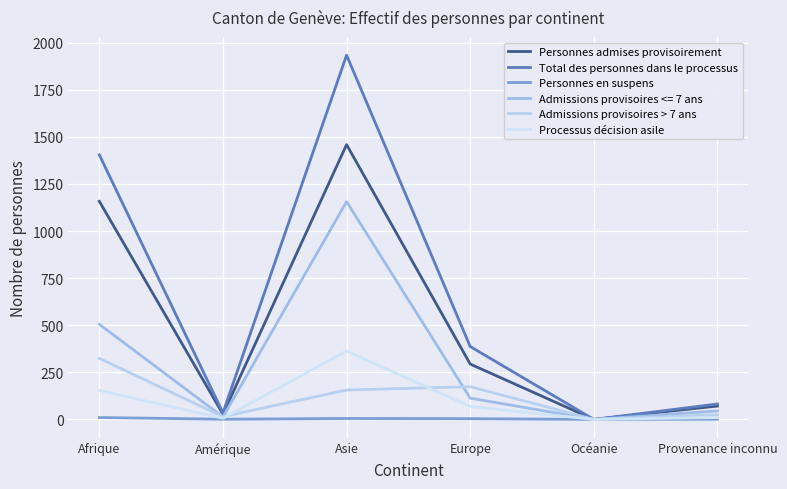

True or false: Processus décision asile and Personnes en suspens cross at least once.

False